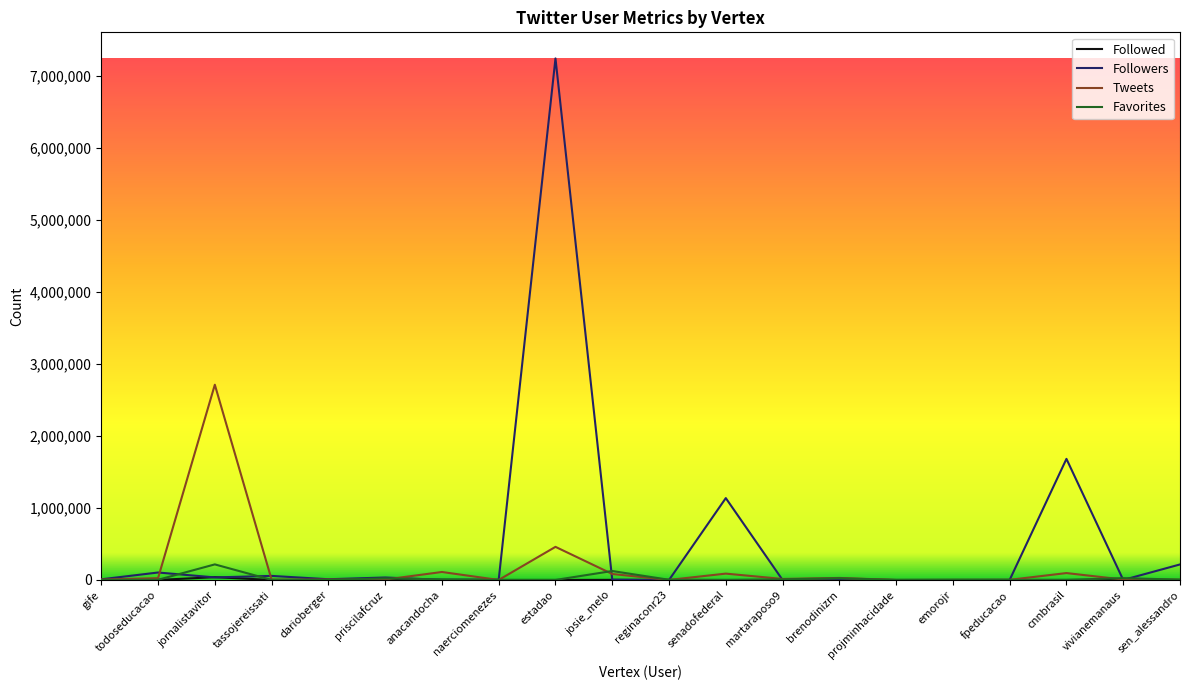

How many series are shown in this chart?

4